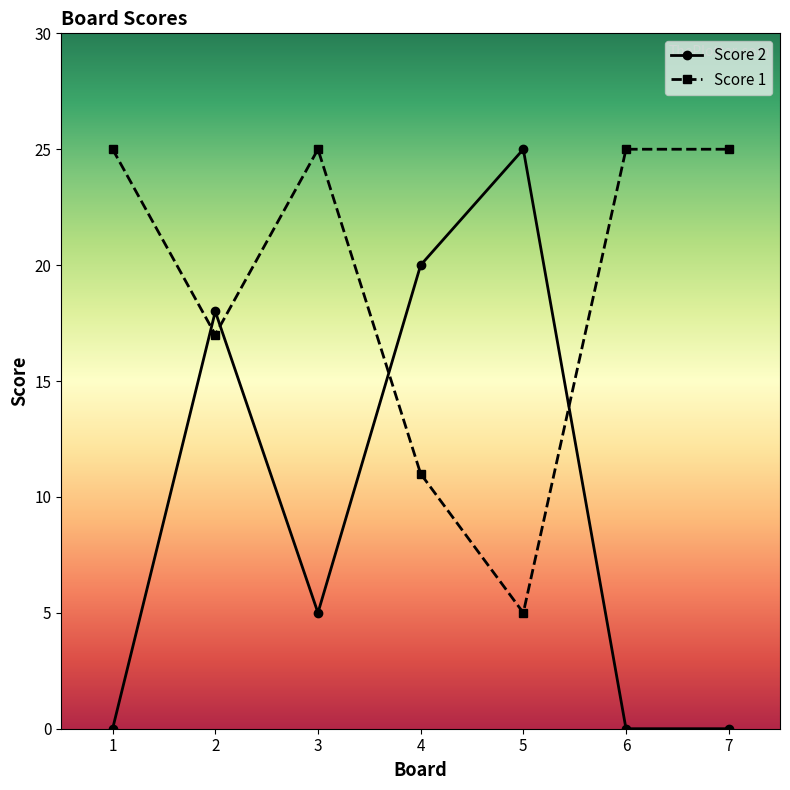

What is the total value across all series at 2?

35